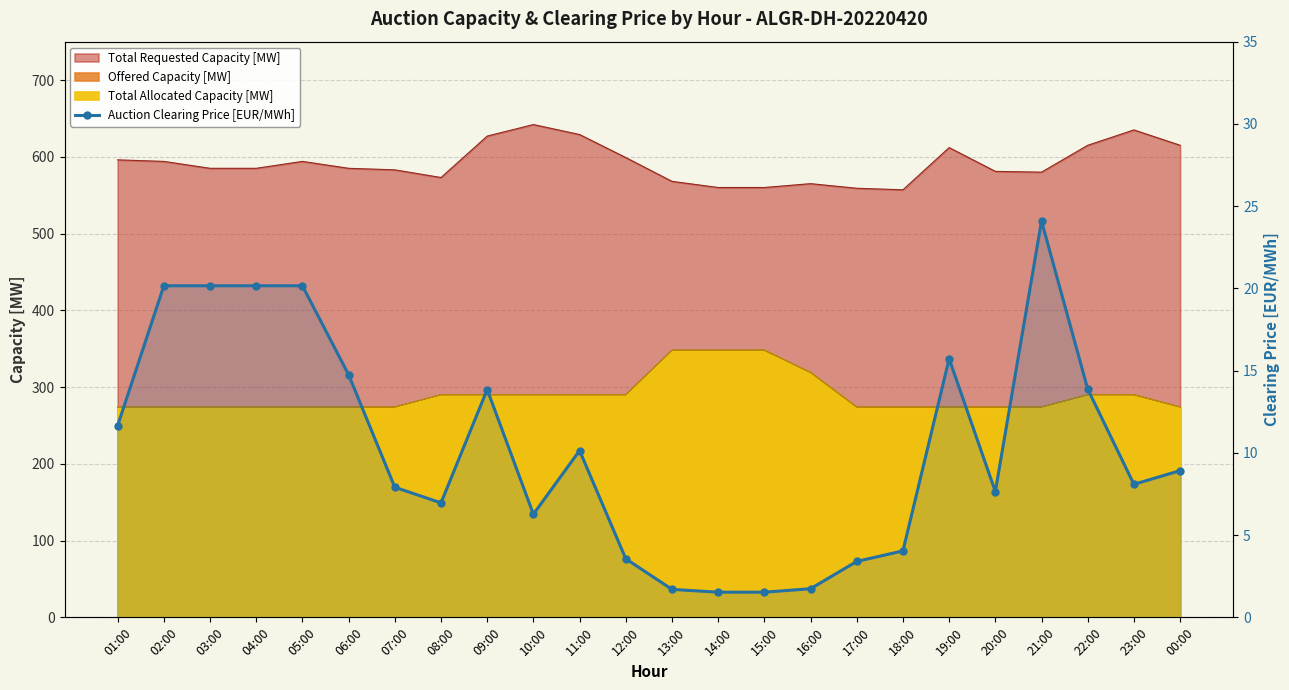

Is it true that the value at 15:00 is 1.0?

False